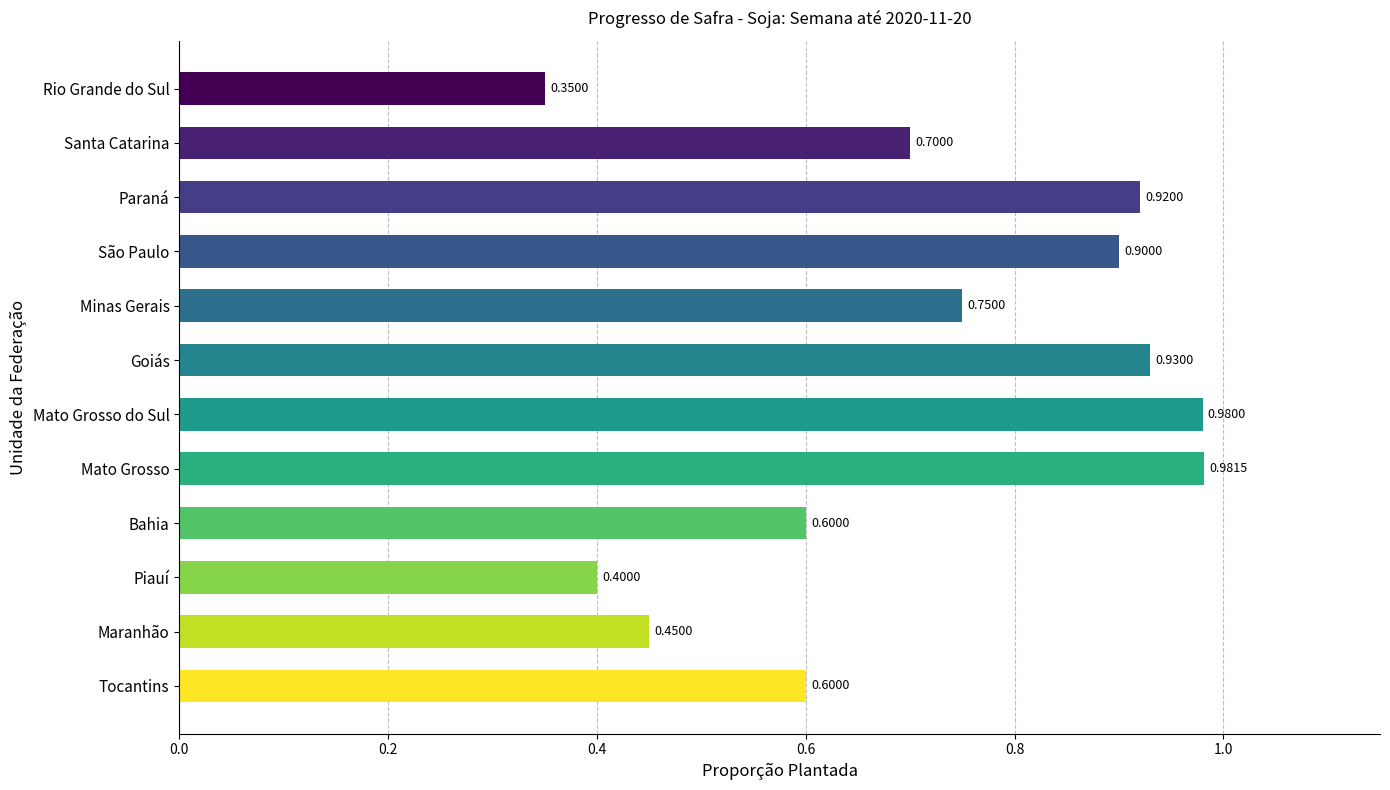

What is the difference between the maximum and second lowest values?

0.6